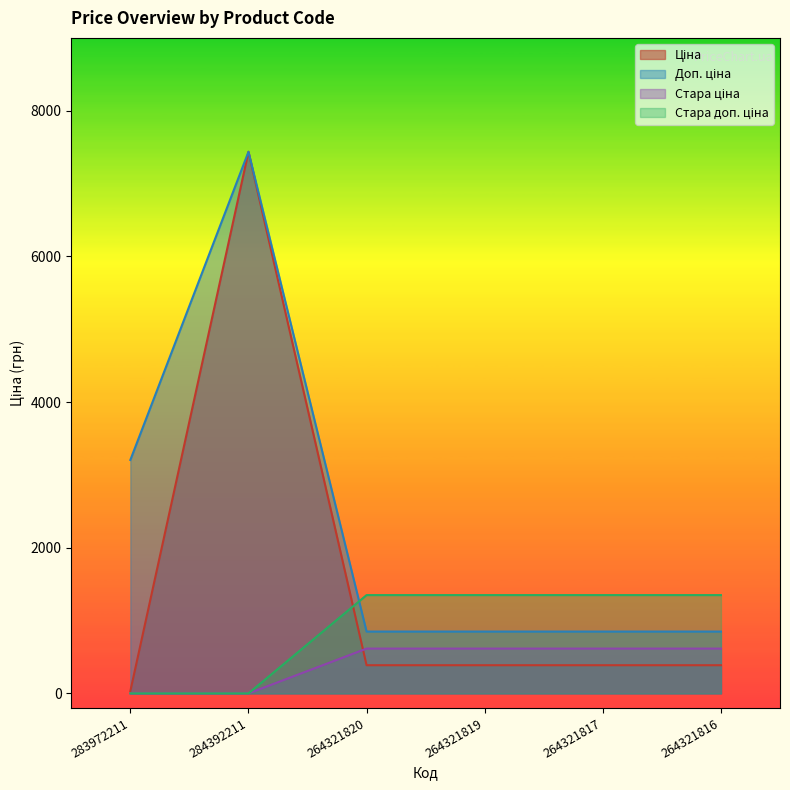

What position from the left is 264321817?

5